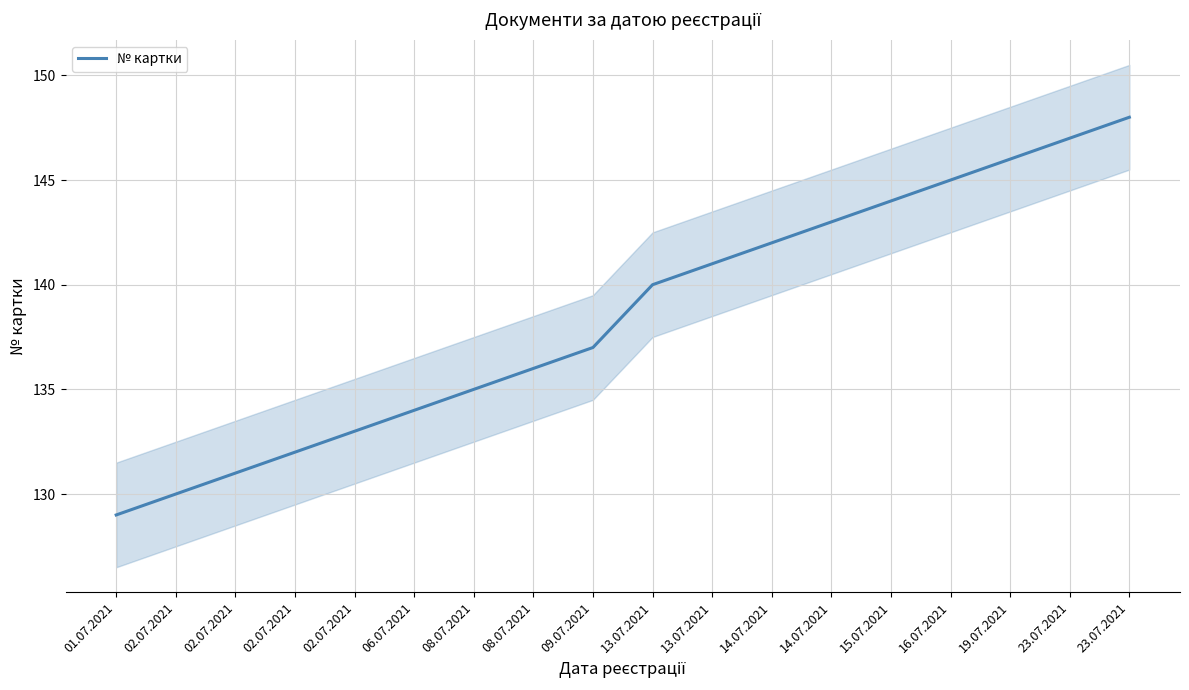

Reading right to left, extract all data points from this chart.

23.07.2021=148	23.07.2021=147	19.07.2021=146	16.07.2021=145	15.07.2021=144	14.07.2021=143	14.07.2021=142	13.07.2021=141	13.07.2021=140	09.07.2021=137	08.07.2021=136	08.07.2021=135	06.07.2021=134	02.07.2021=133	02.07.2021=132	02.07.2021=131	02.07.2021=130	01.07.2021=129